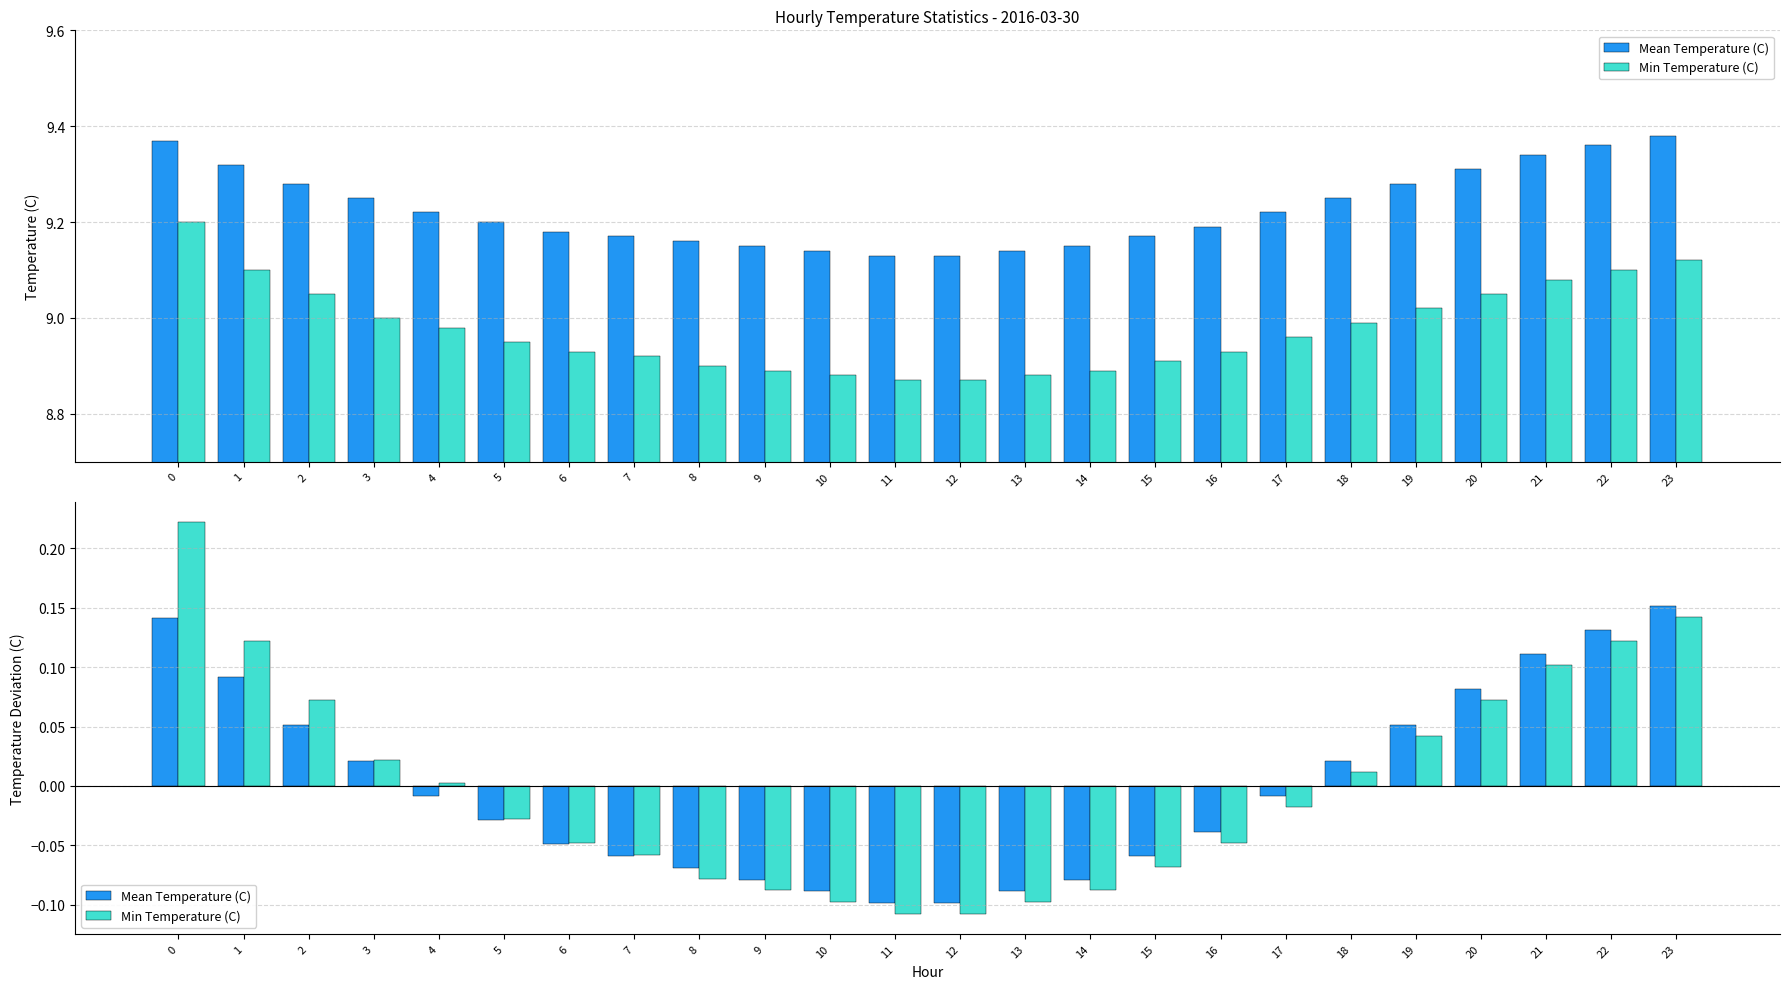

Between 22 and 12, which is larger?

22